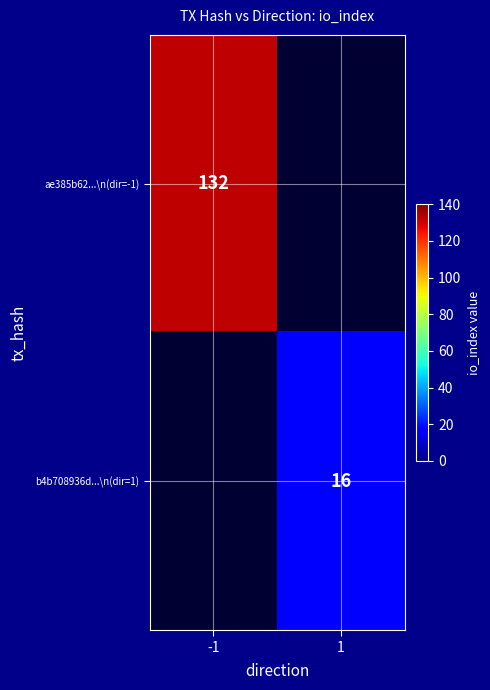

At how many categories does at least one series exceed 75?

1